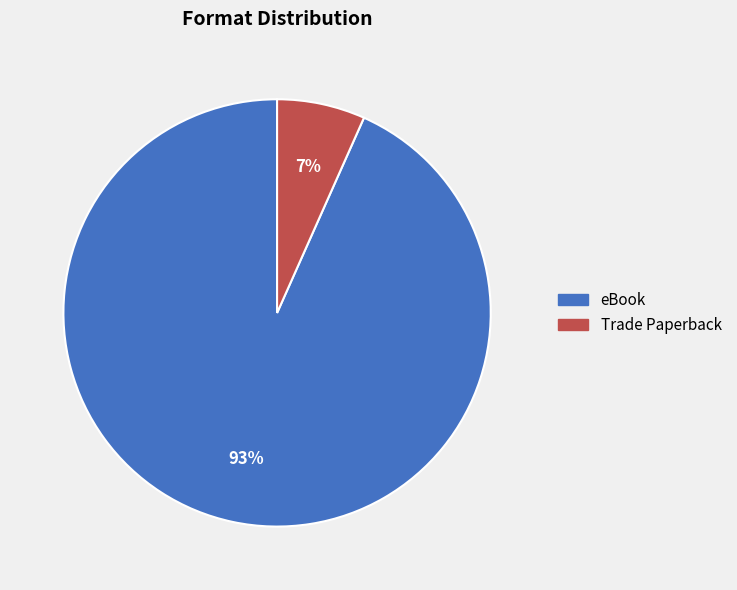

To the nearest percent, what is the average slice percentage?

50%